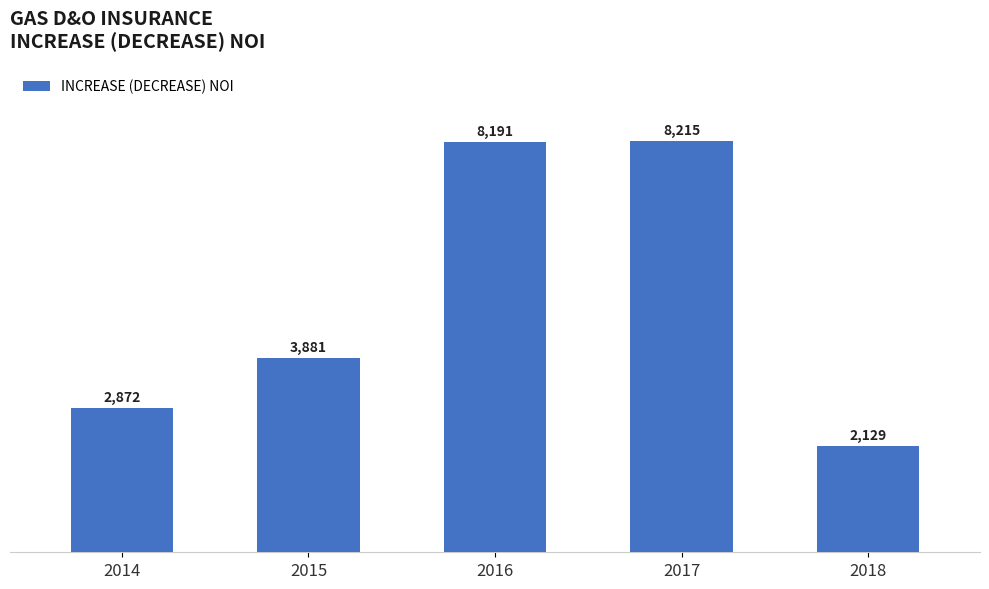

Which label corresponds to the smallest value in the chart?

2018